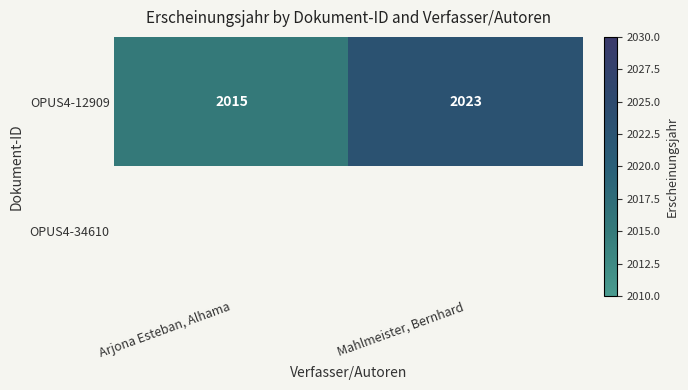

What is the approximate value of OPUS4-12909 at Mahlmeister, Bernhard?

2023